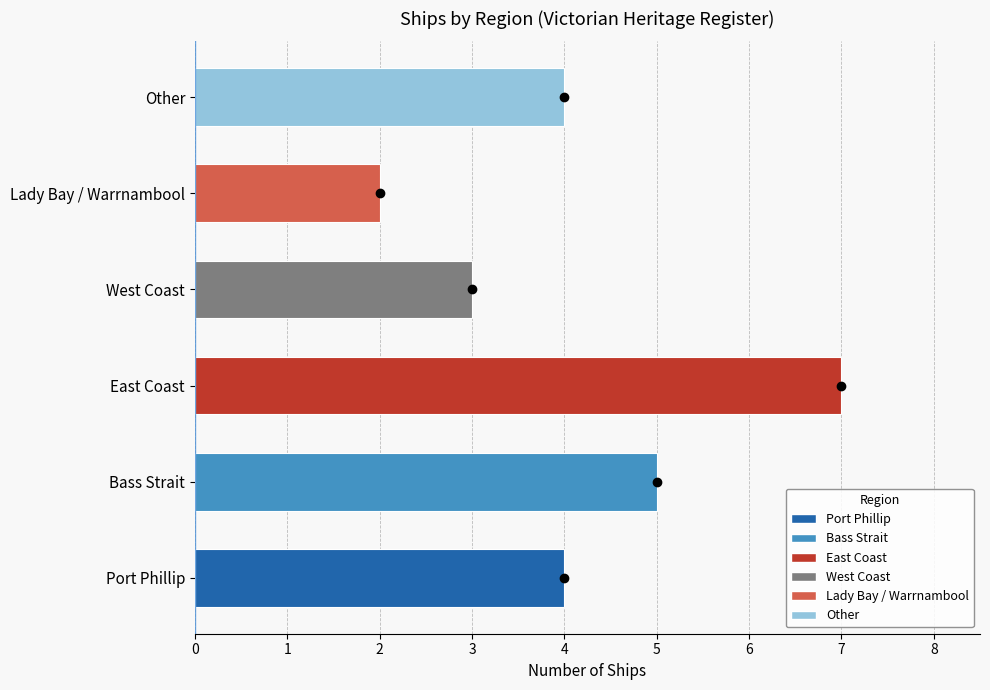

What is the difference between the second highest and minimum values?

3